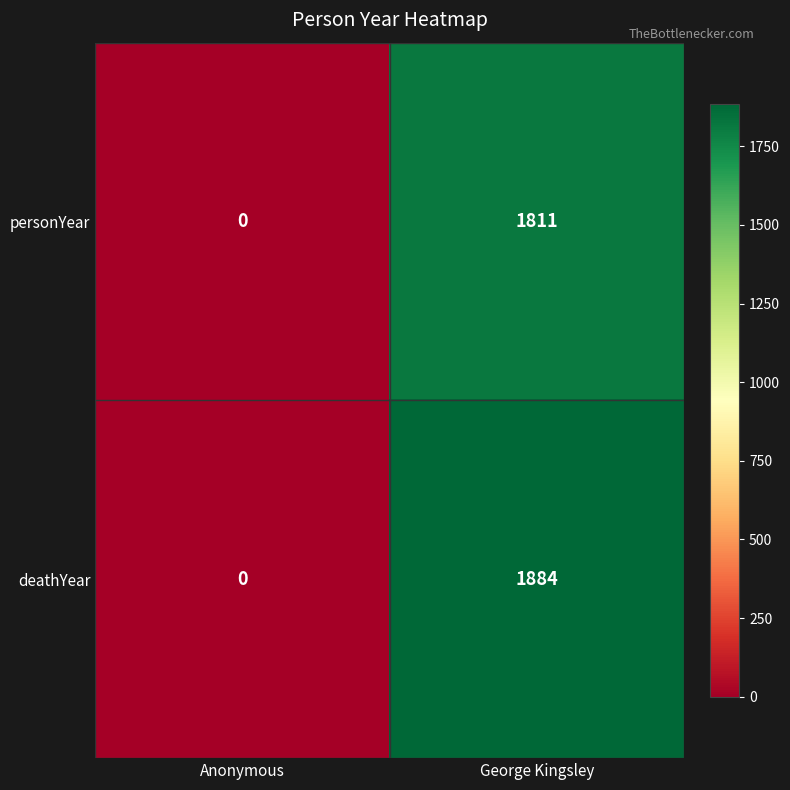

Which label corresponds to the smallest value in the chart?

Anonymous